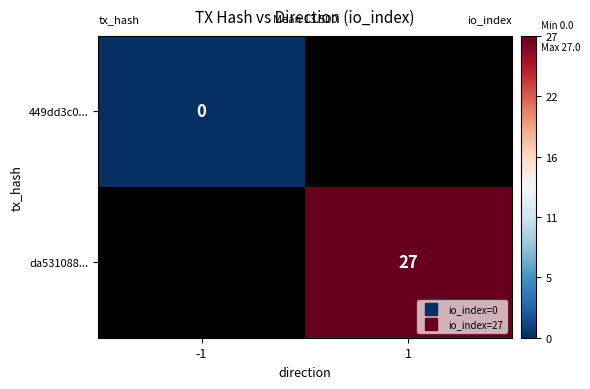

How many series are shown in this chart?

2